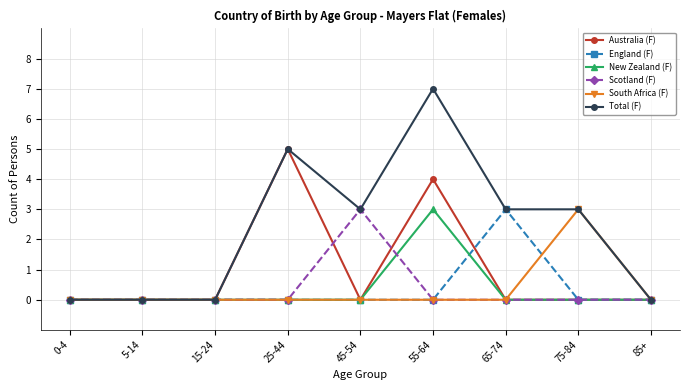

The England (F) series shows 0 at 75-84. True or false?

True